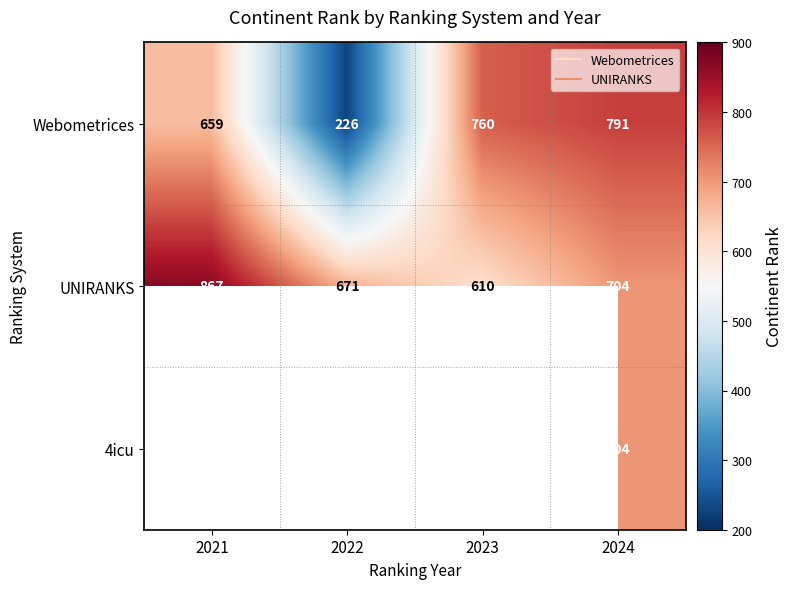

True or false: 4icu has a value of 0 at 2021.

True